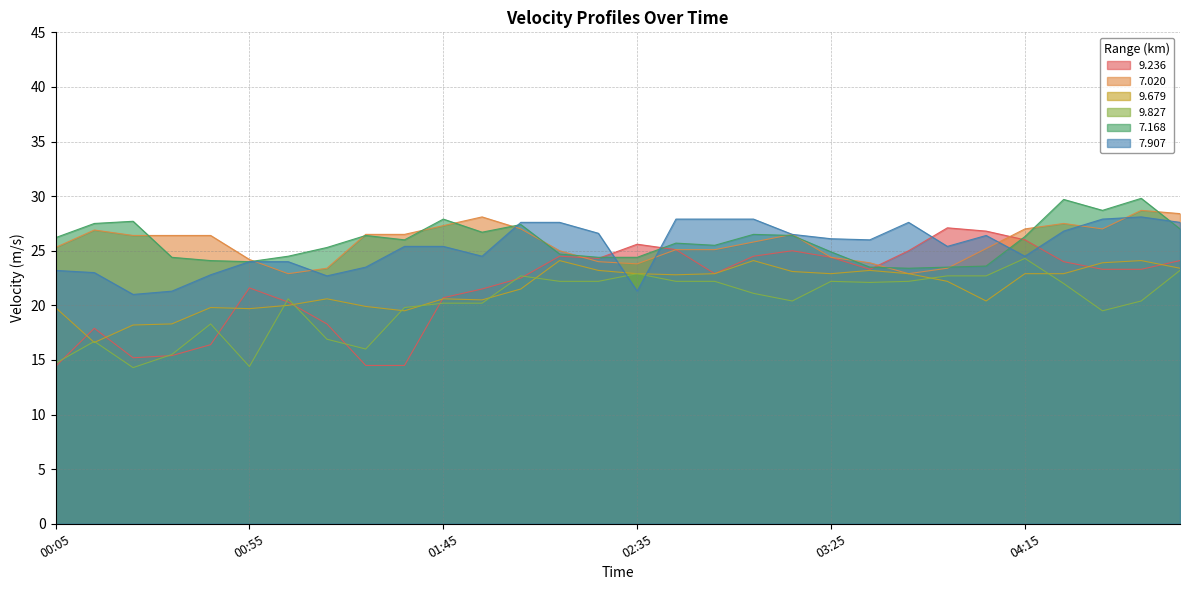

The 9.679 series shows 23.2 at 03:35. True or false?

True